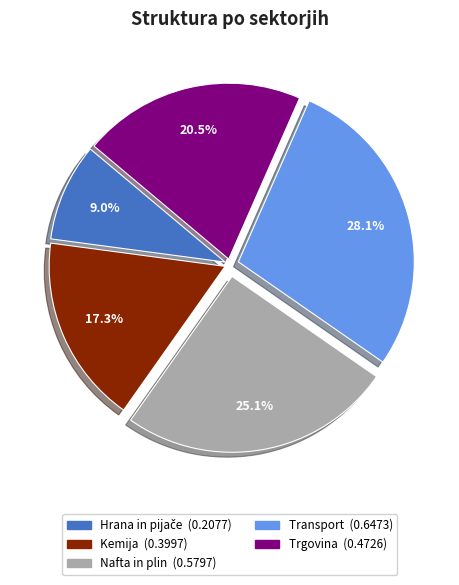

Does any single category account for the majority?

No